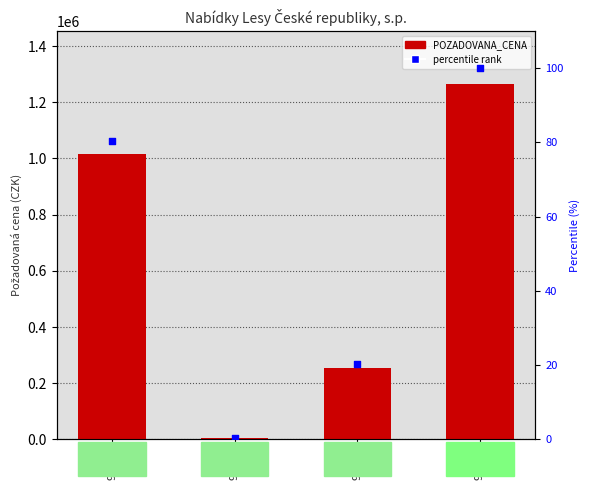

Which series has the widest spread of Y values?

POZADOVANA_CENA